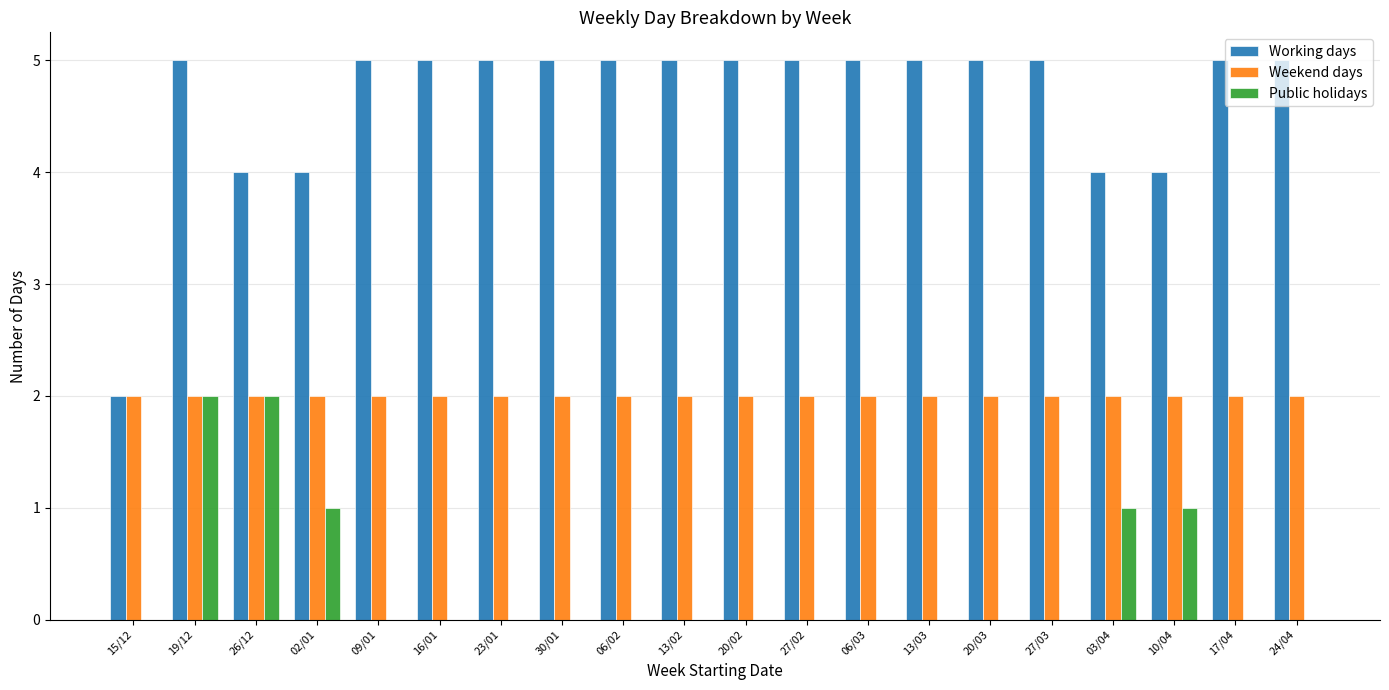

The value of Public holidays at 17/04 is -1. True or false?

False